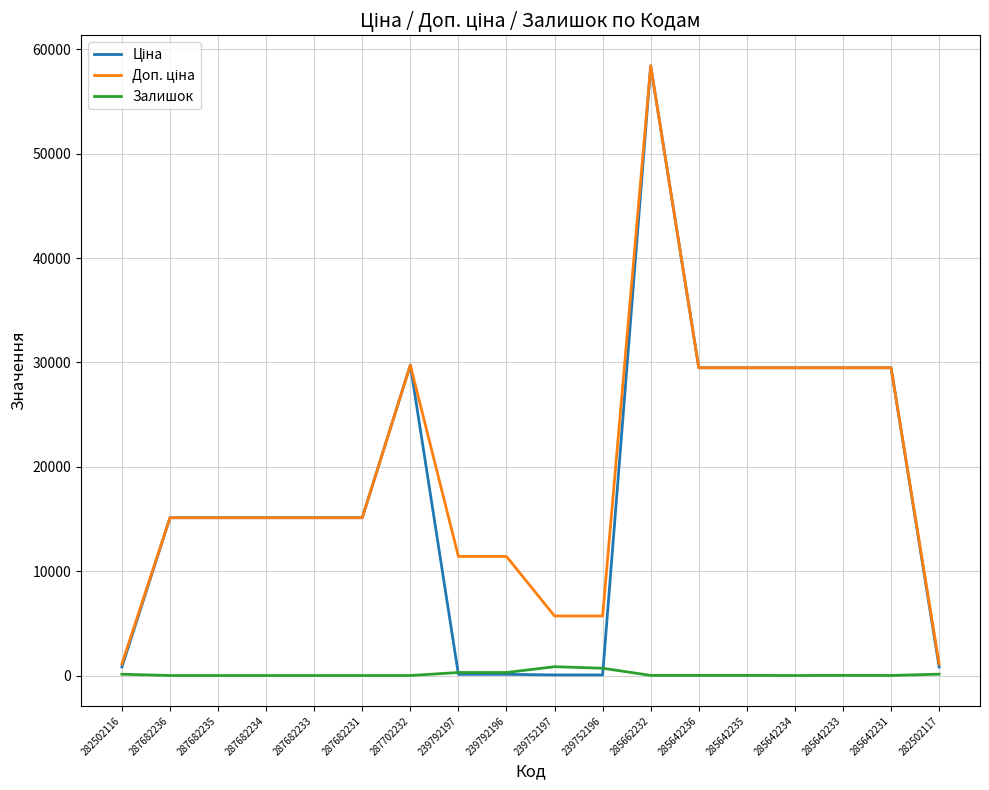

What is the sum of all Залишок values?

2427.0